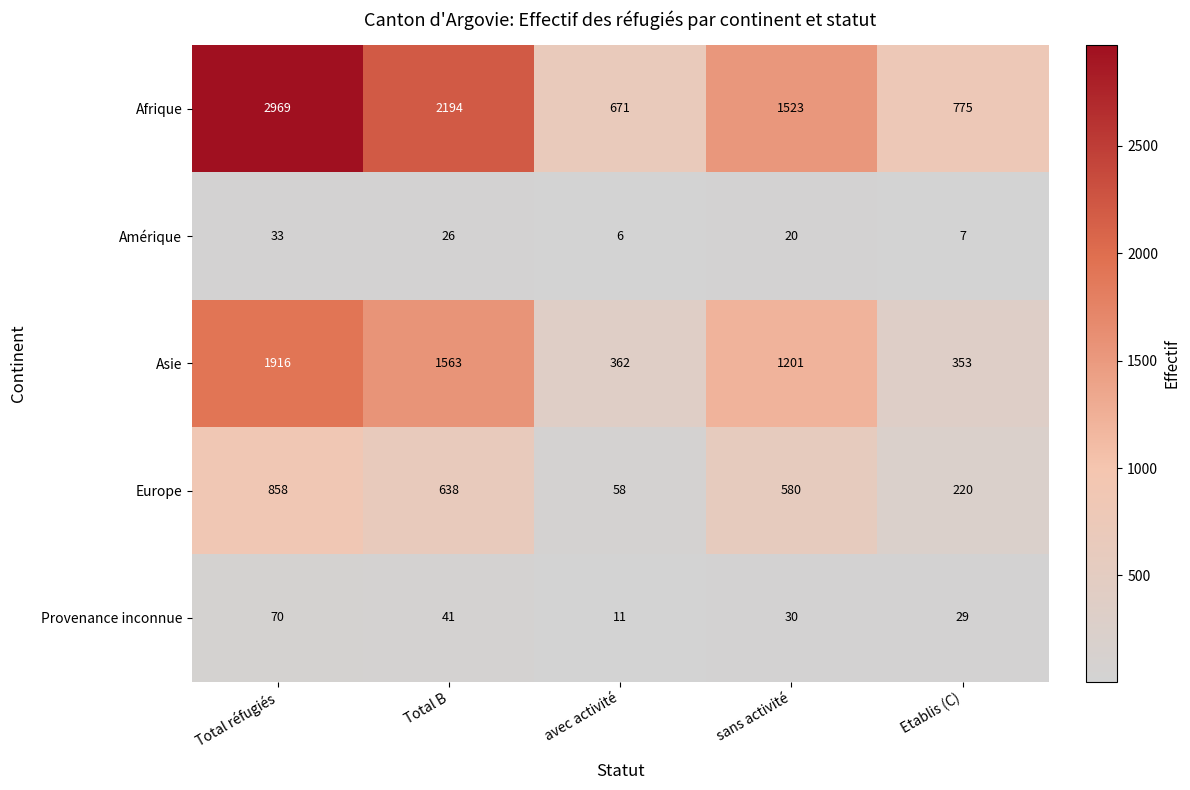

Which category has the highest value across all series?

Total réfugiés